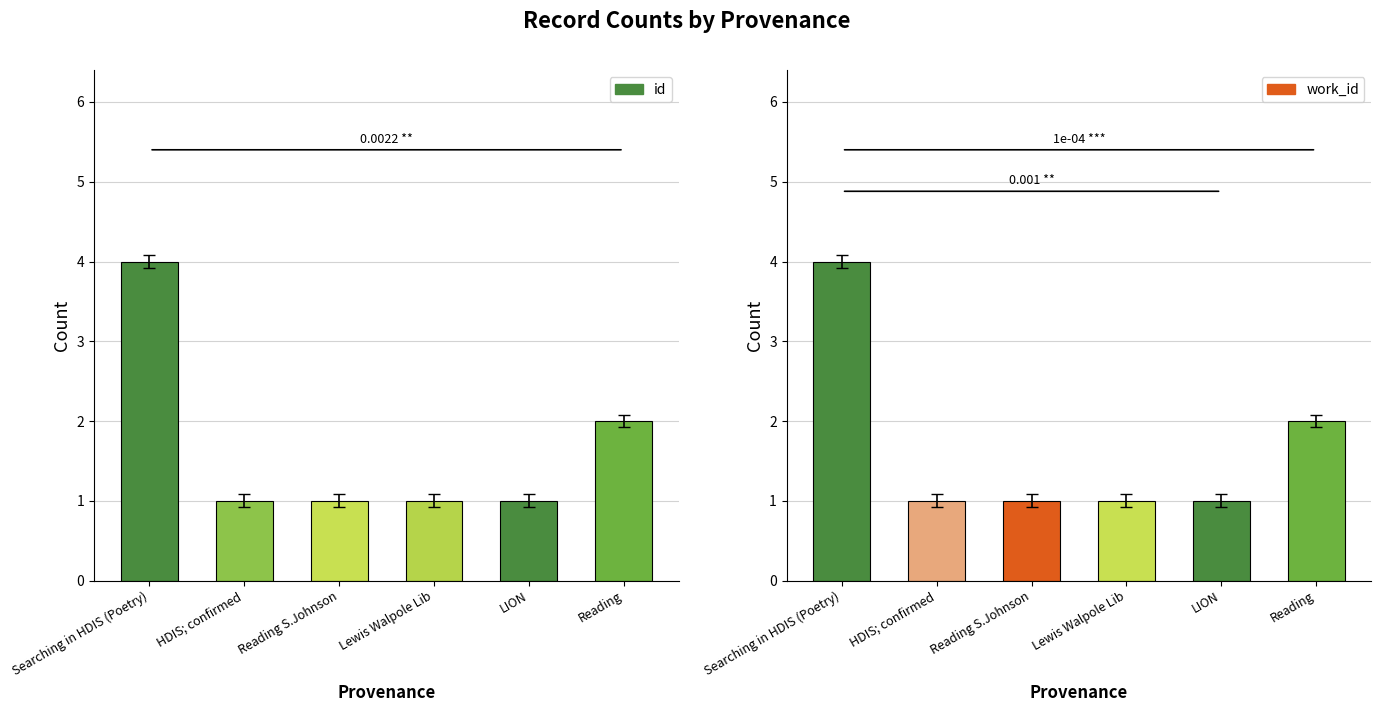

Does the chart contain stacked bars?

No